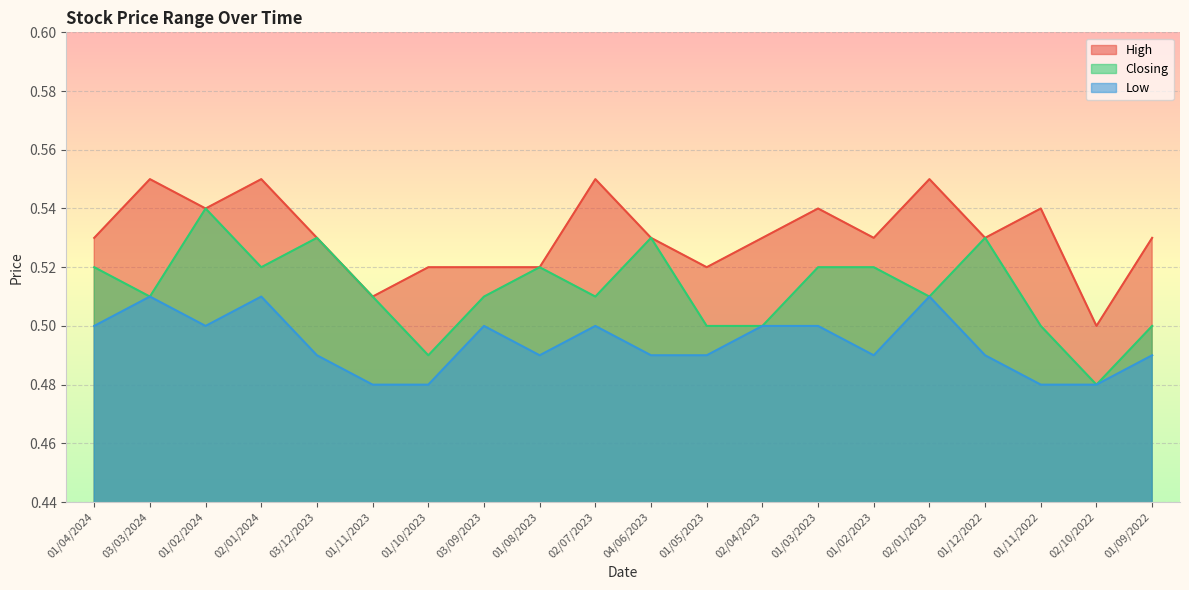

Count the number of data series in this chart.

3